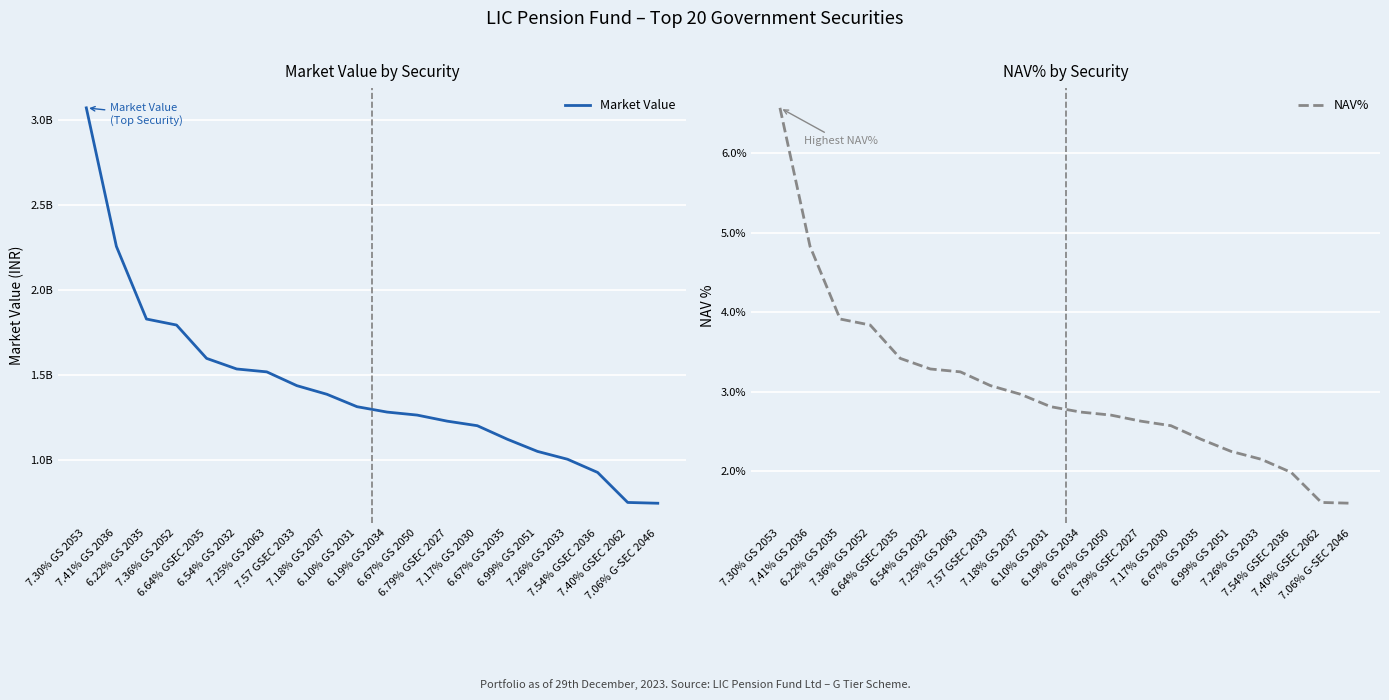

List the series in order of their peak value, highest first.

Market Value, NAV%